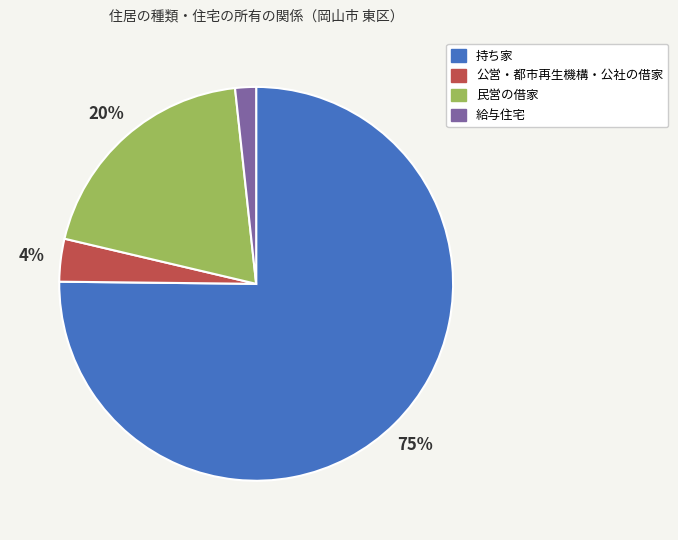

To the nearest percent, what percentage of the pie is 民営の借家?

20%